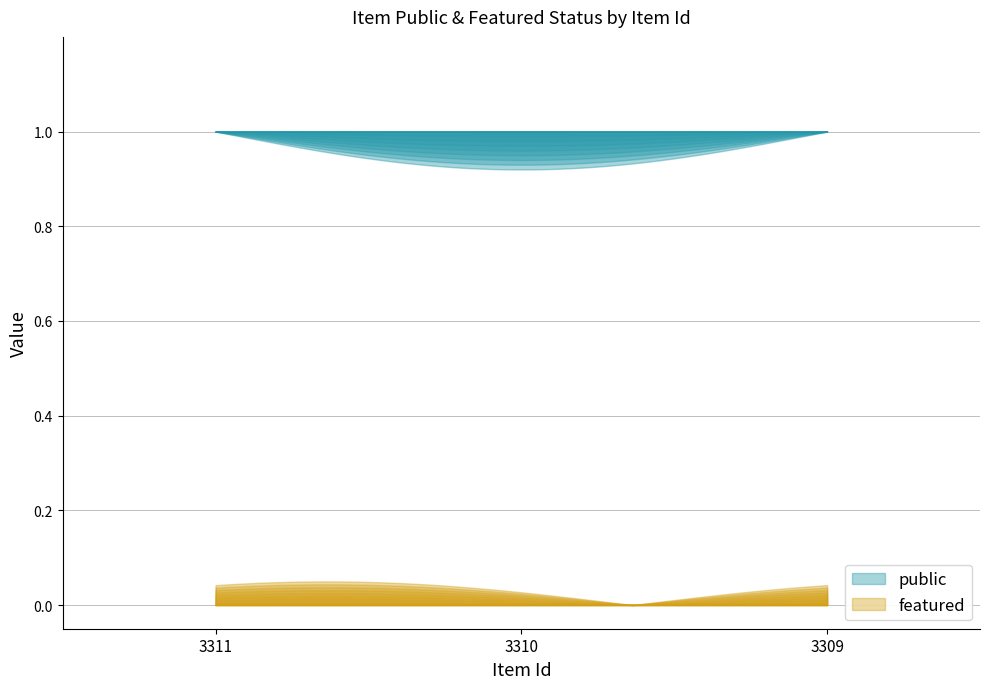

What is the sum of all public values?

3